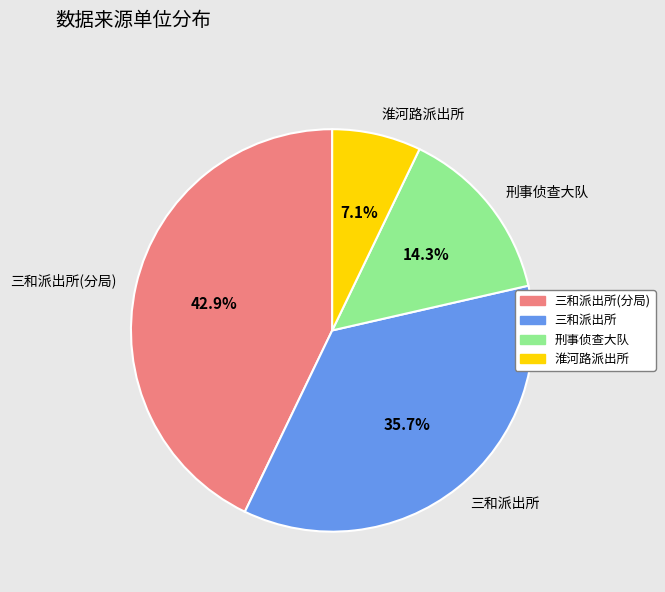

What portion of the pie excludes 三和派出所(分局)?

57.1%